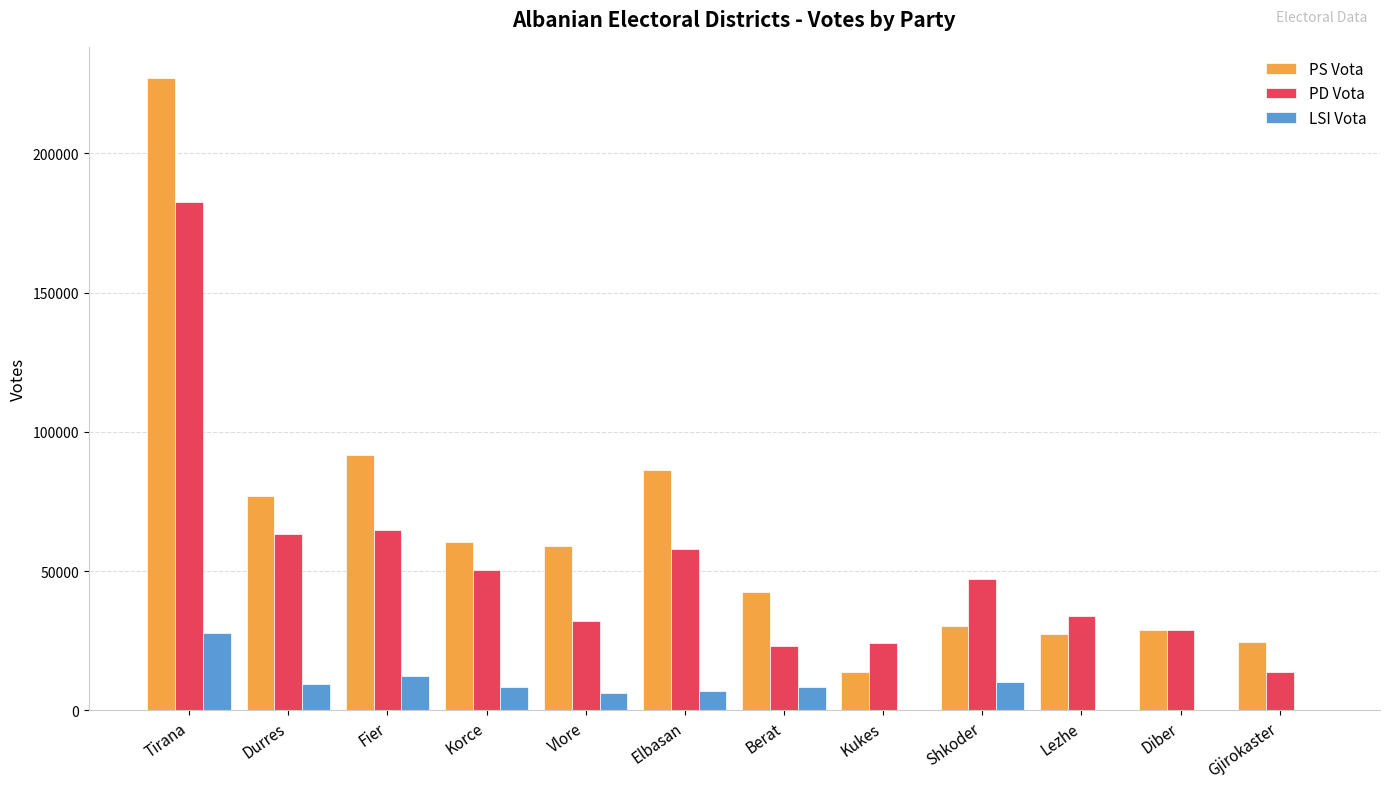

What is the total value across all series at Vlore?

97353